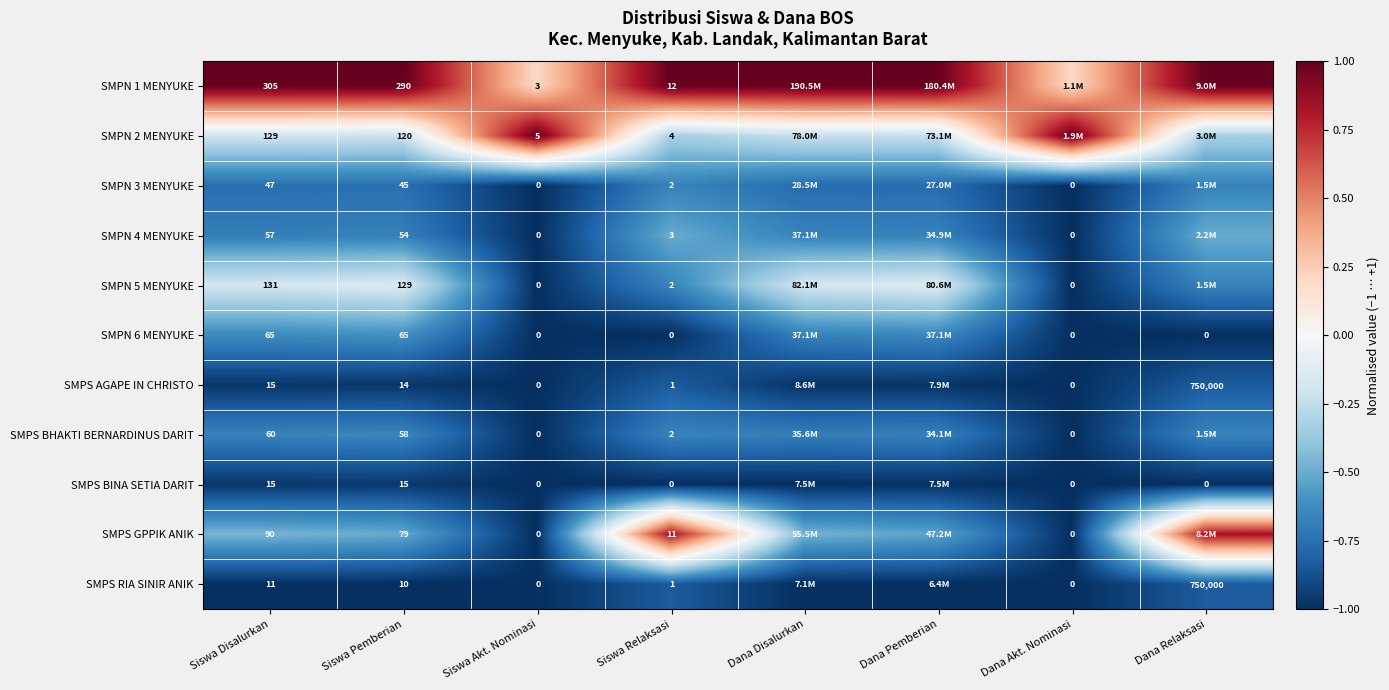

The SMPS BHAKTI BERNARDINUS DARIT series shows -0.7 at Dana Pemberian. True or false?

True